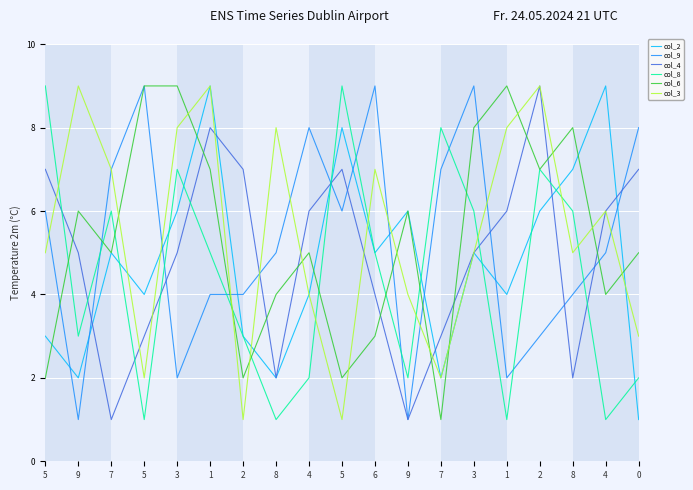

Reading right to left, transcribe all the data shown in this chart.

col_2: 1	9	7	6	4	5	2	6	5	8	4	2	3	9	6	4	5	2	3
col_9: 8	5	4	3	2	9	7	1	9	6	8	5	4	4	2	9	7	1	6
col_4: 7	6	2	9	6	5	3	1	4	7	6	2	7	8	5	3	1	5	7
col_8: 2	1	6	7	1	6	8	2	5	9	2	1	3	5	7	1	6	3	9
col_6: 5	4	8	7	9	8	1	6	3	2	5	4	2	7	9	9	5	6	2
col_3: 3	6	5	9	8	5	2	4	7	1	4	8	1	9	8	2	7	9	5